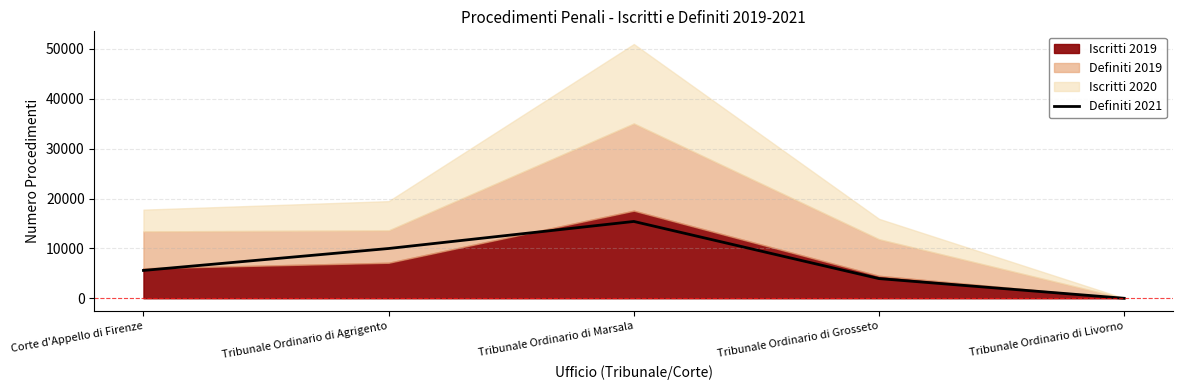

List the labels in order of value, largest first.

Tribunale Ordinario di Marsala, Tribunale Ordinario di Agrigento, Corte d'Appello di Firenze, Tribunale Ordinario di Grosseto, Tribunale Ordinario di Livorno